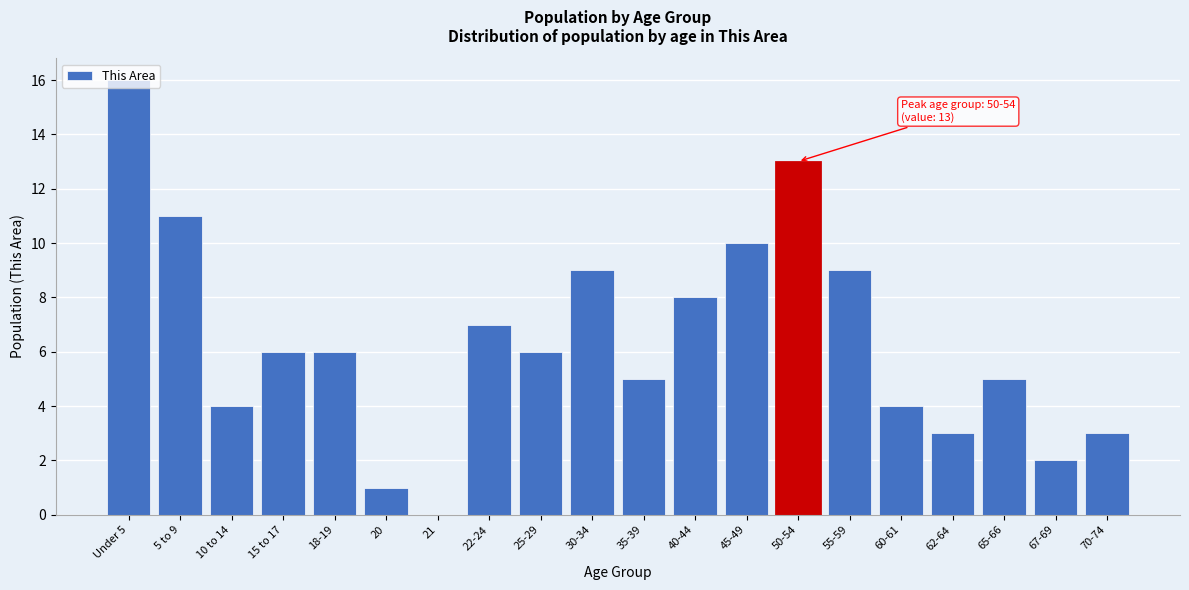

What is the sum of the values at 25-29 and 21?

6